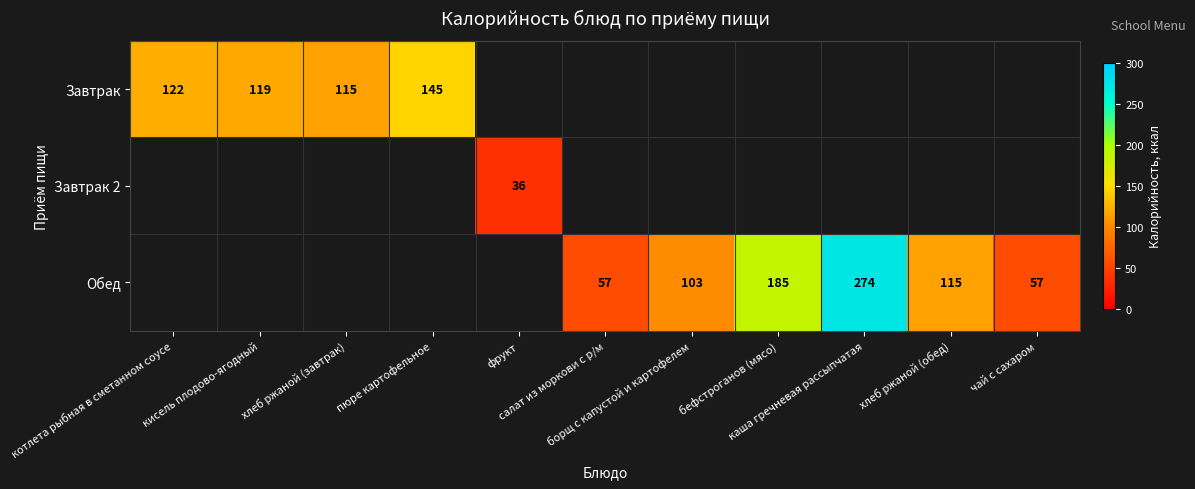

What is the approximate value of Обед at хлеб ржаной (обед)?

115.0